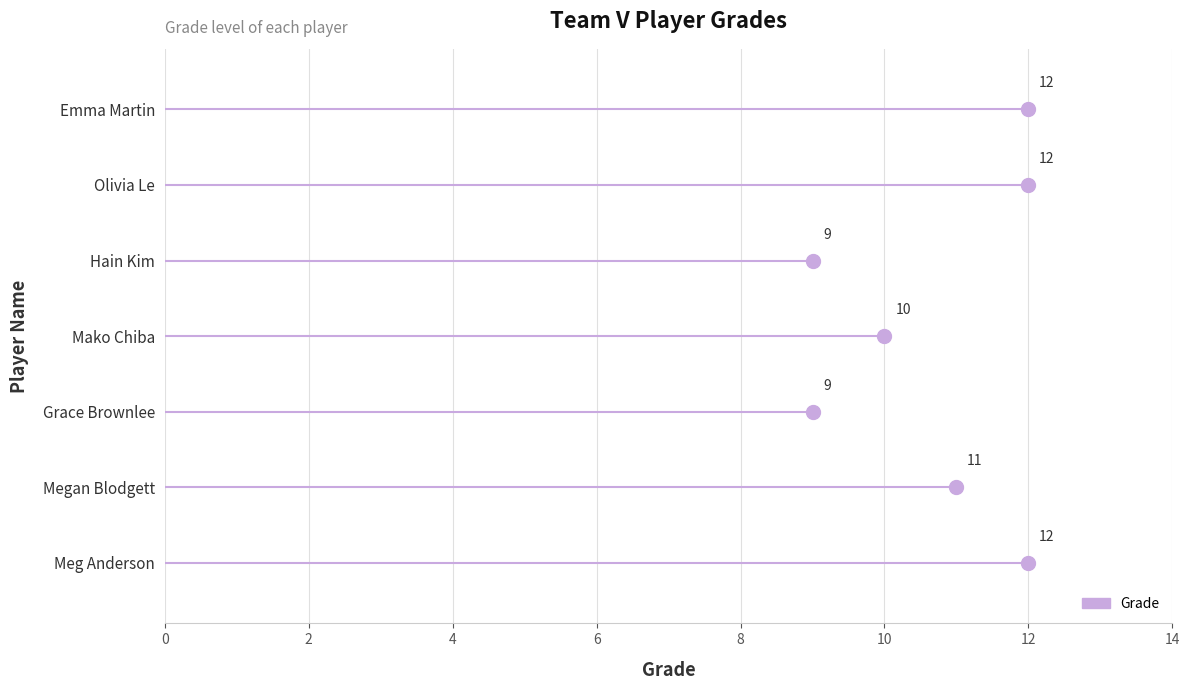

The chart shows a value of 10 at Mako Chiba. True or false?

True